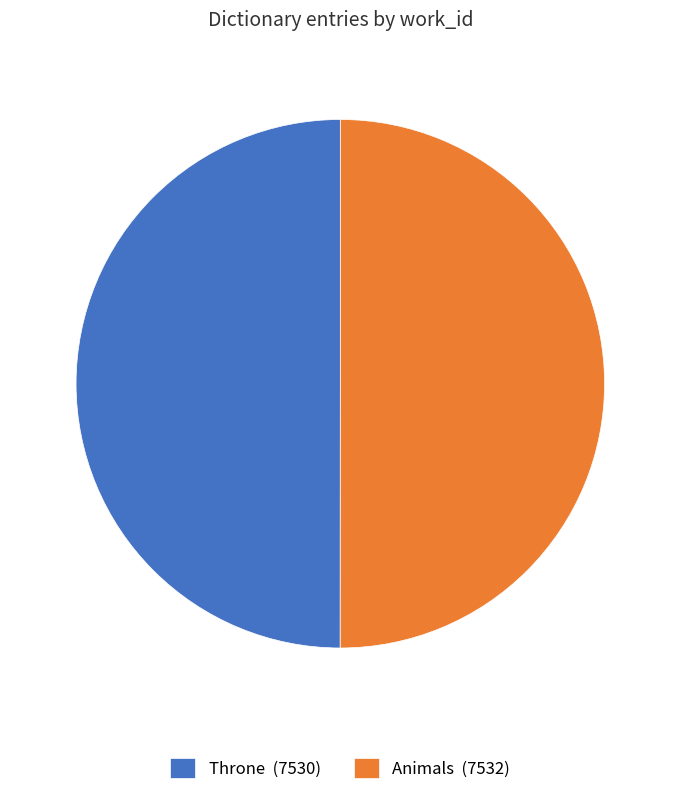

How many segments does this pie chart have?

2